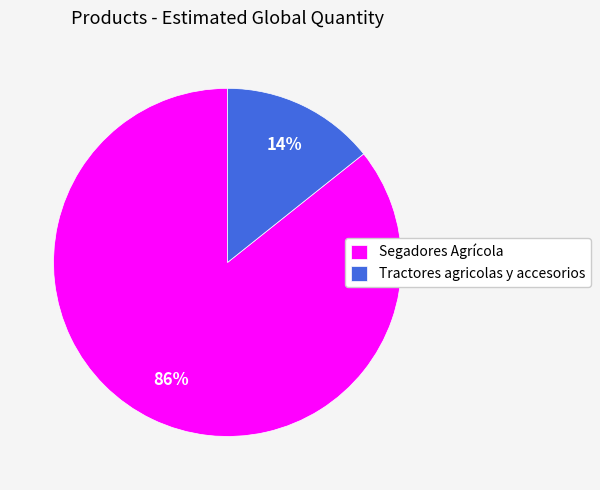

Does Segadores Agrícola account for over 50% of the chart?

Yes